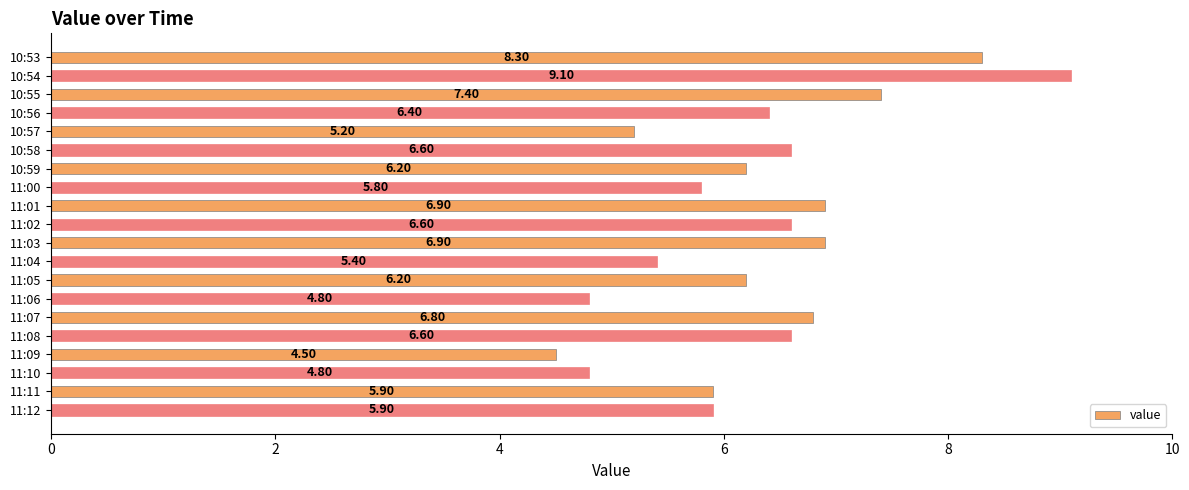

How many bars are there in total?

20